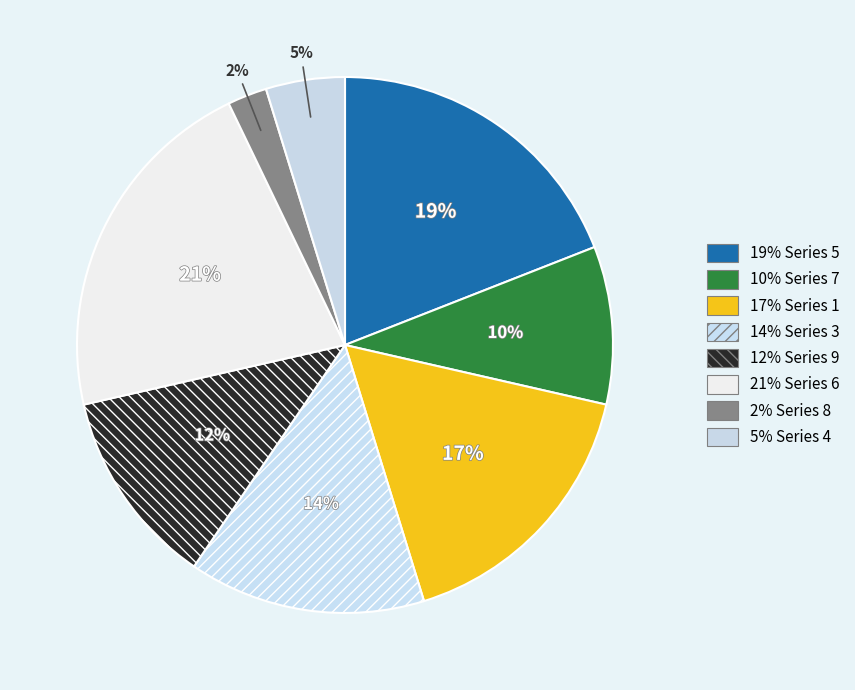

How many slices are in this pie chart?

8